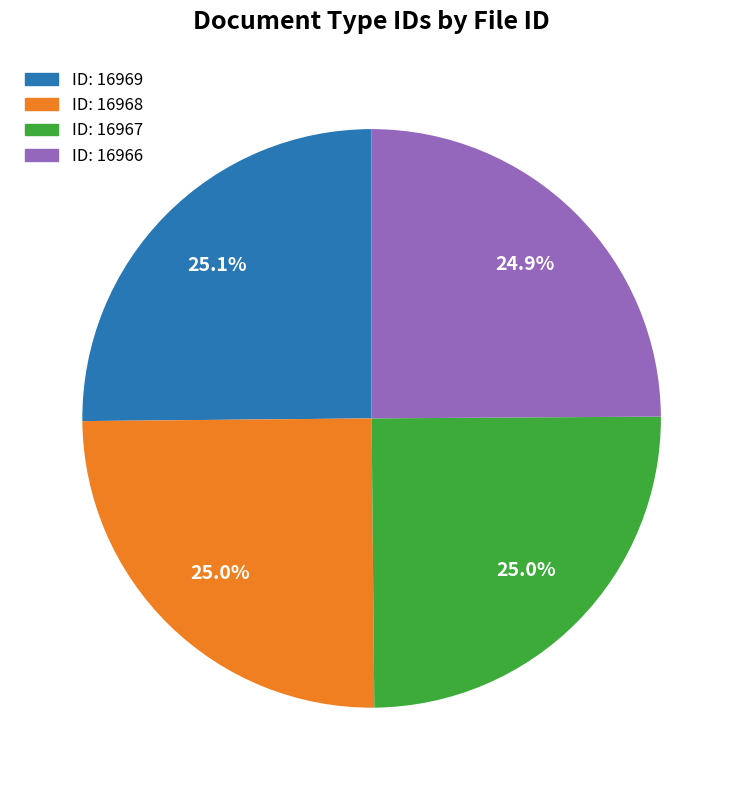

What portion of the pie excludes ID: 16966?

75.1%